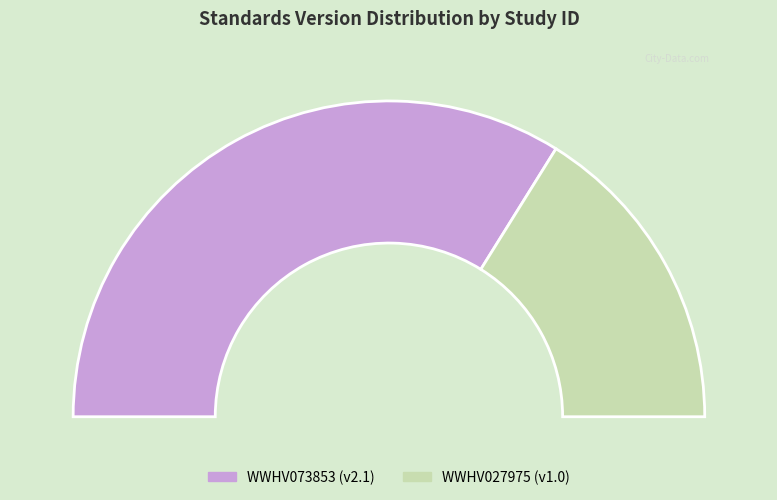

Does any single category account for the majority?

Yes